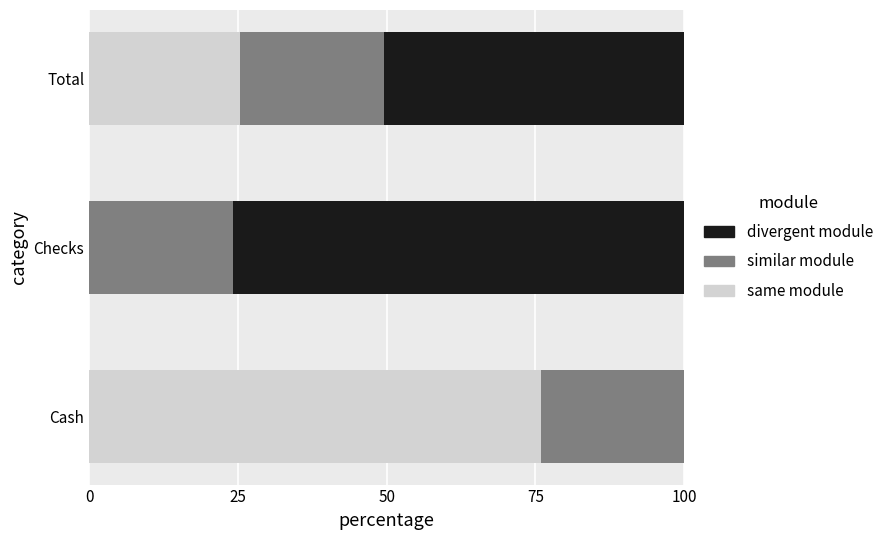

What is the total value across all series at Checks?

100.0